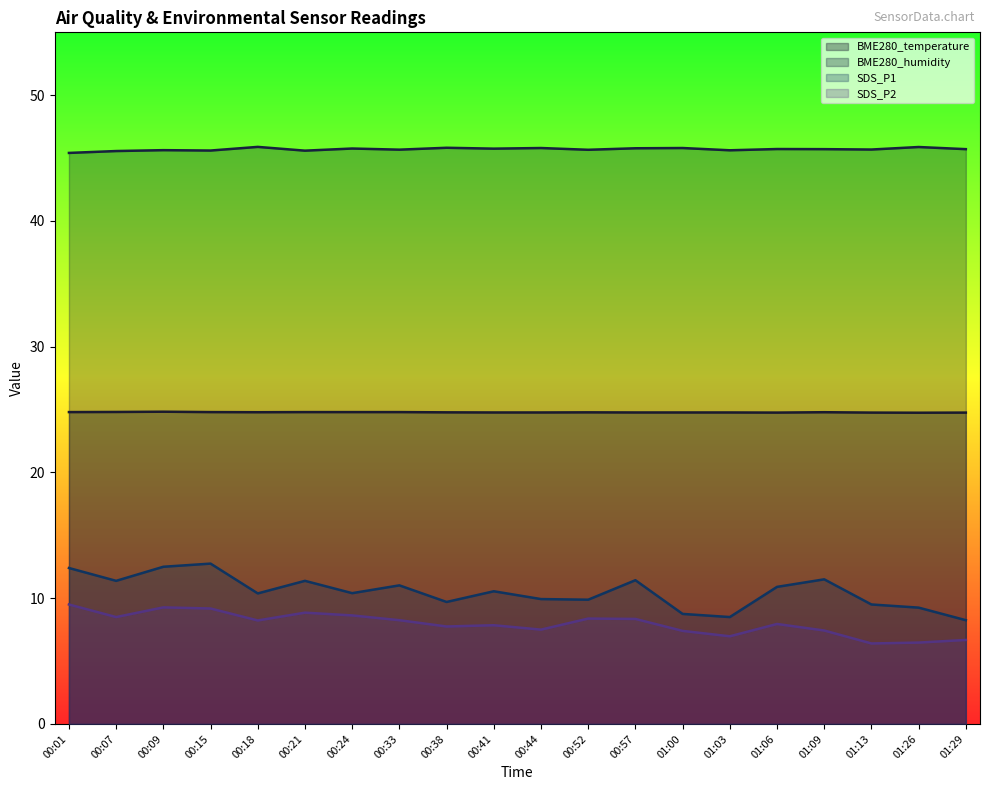

True or false: BME280_temperature and SDS_P1 intersect in this chart.

False